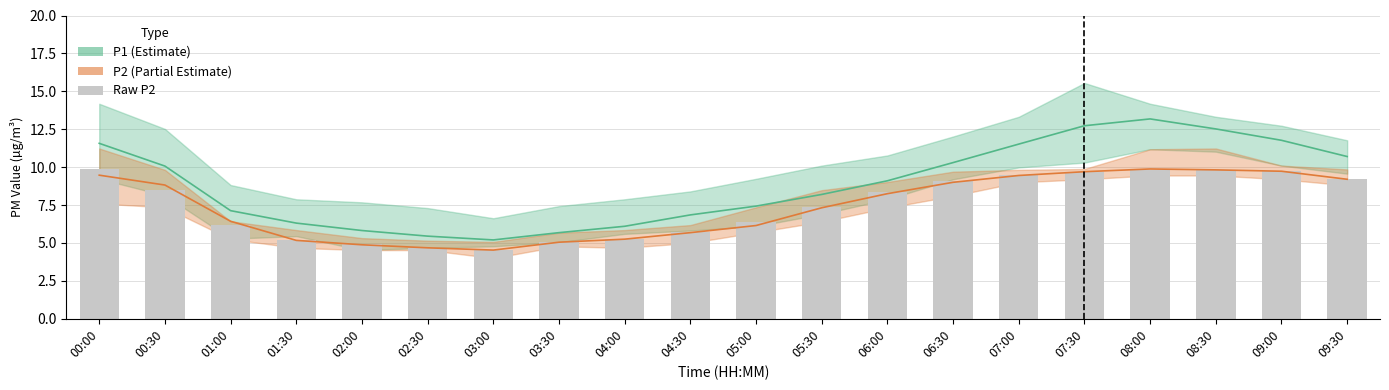

Reading left to right, extract all data points from this chart.

P1 (Estimate): 00:00=11.6	00:30=10.1	01:00=7.1	01:30=6.3	02:00=5.8	02:30=5.5	03:00=5.2	03:30=5.7	04:00=6.1	04:30=6.8	05:00=7.4	05:30=8.2	06:00=9.1	06:30=10.3	07:00=11.5	07:30=12.7	08:00=13.2	08:30=12.5	09:00=11.8	09:30=10.7
P2 (Partial Estimate): 00:00=9.5	00:30=8.8	01:00=6.4	01:30=5.2	02:00=4.9	02:30=4.7	03:00=4.5	03:30=5.0	04:00=5.2	04:30=5.7	05:00=6.2	05:30=7.3	06:00=8.2	06:30=9.0	07:00=9.4	07:30=9.7	08:00=9.9	08:30=9.8	09:00=9.7	09:30=9.2
Raw P2: 00:00=9.8	00:30=8.5	01:00=6.2	01:30=5.2	02:00=4.9	02:30=4.7	03:00=4.5	03:30=5.0	04:00=5.2	04:30=5.7	05:00=6.4	05:30=7.3	06:00=8.4	06:30=9.1	07:00=9.4	07:30=9.7	08:00=9.8	08:30=9.8	09:00=9.7	09:30=9.2